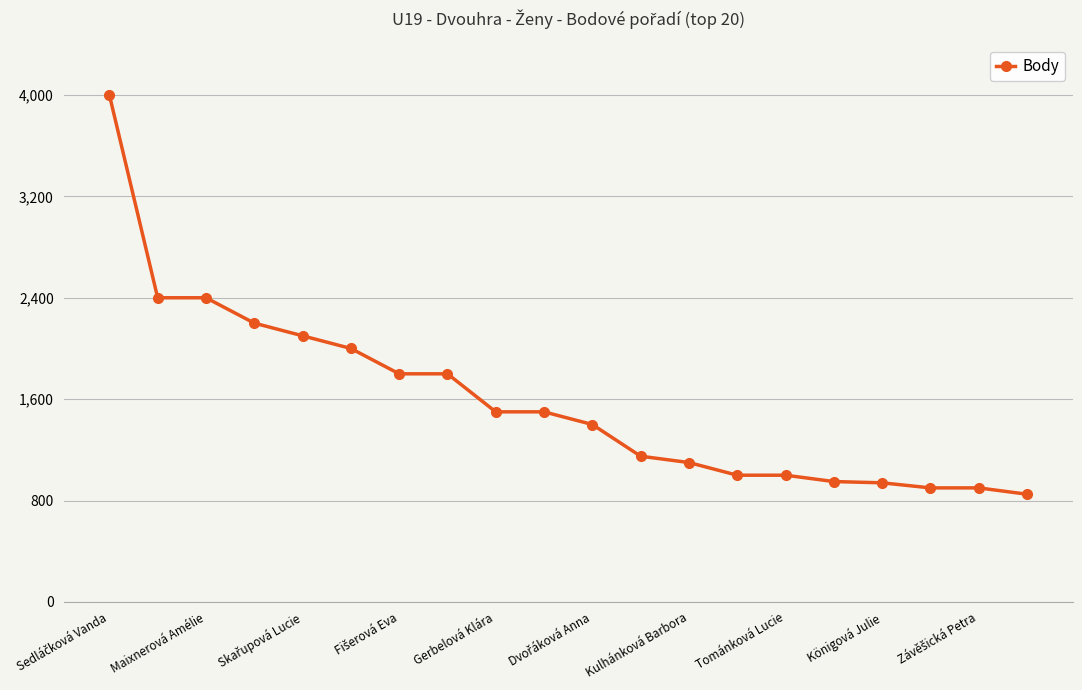

What is the difference between the second highest and second lowest values?

1500